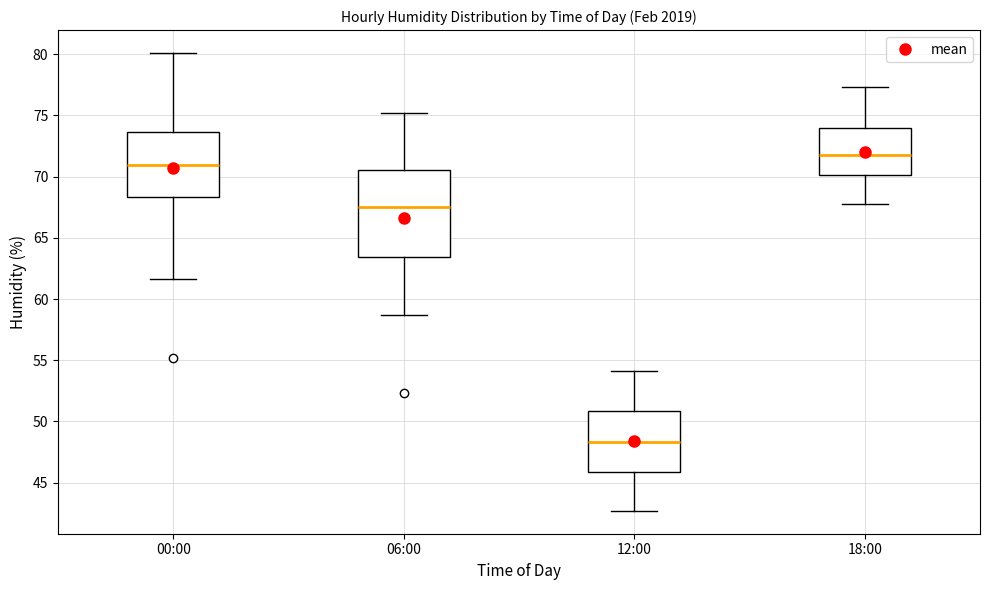

Which box's median line is the highest?

18:00